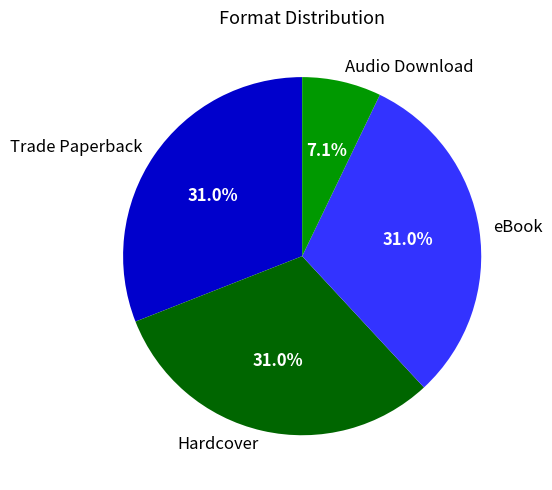

True or false: eBook accounts for 21% of the total.

False